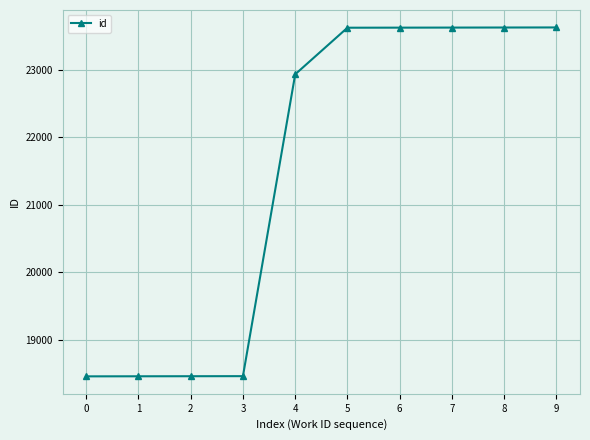

Read the value at 7.

23628